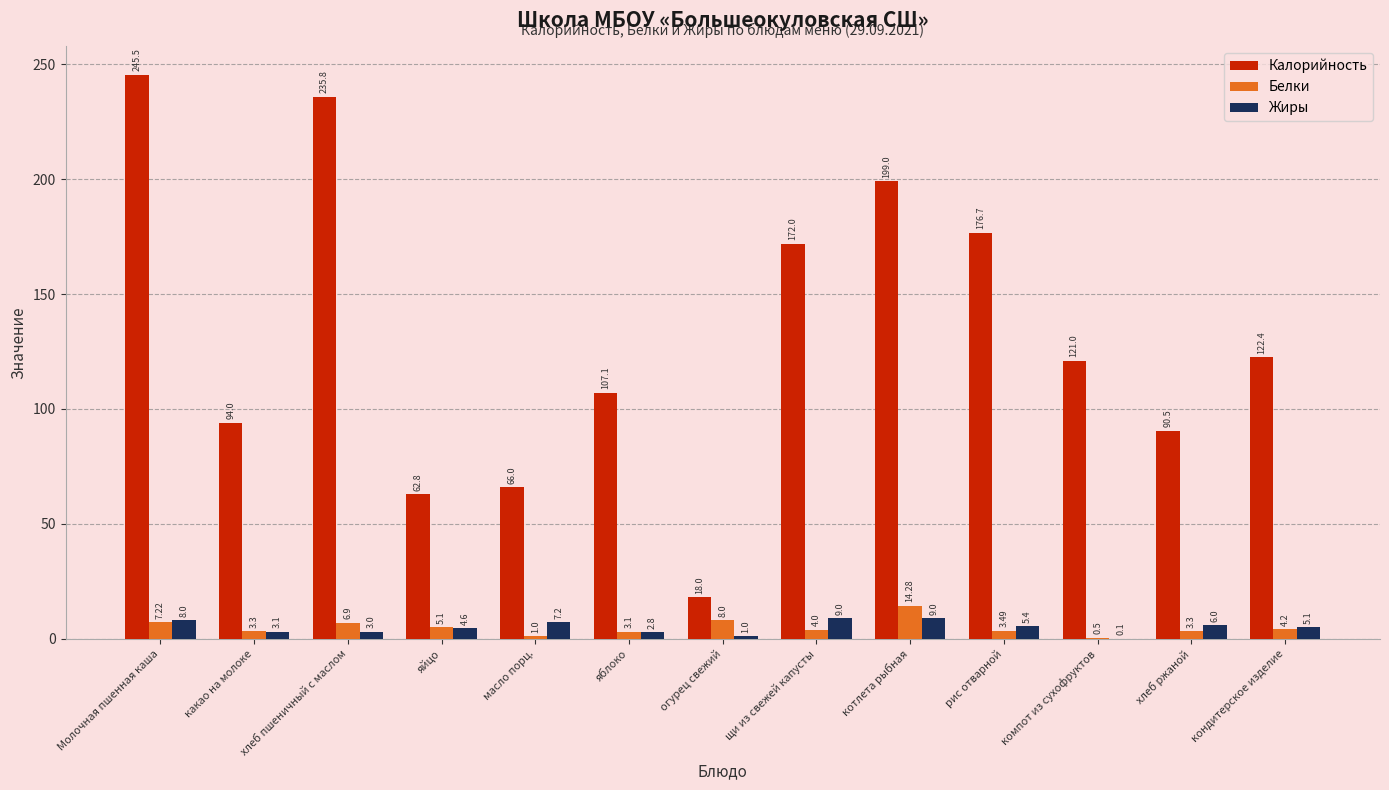

What is the total value across all series at какао на молоке?

100.4